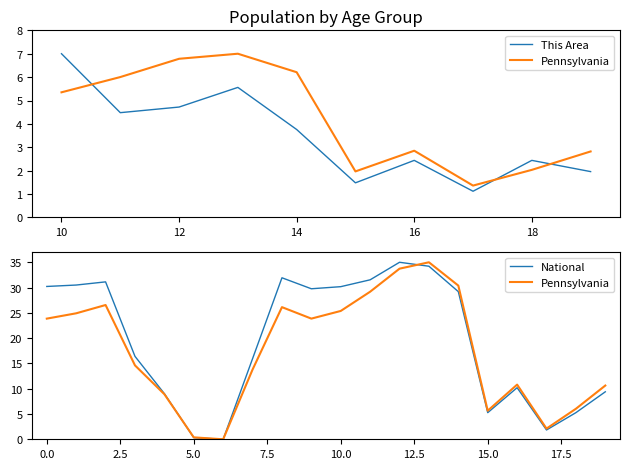

At 0.0, list the series in order from largest to smallest.

National, Pennsylvania